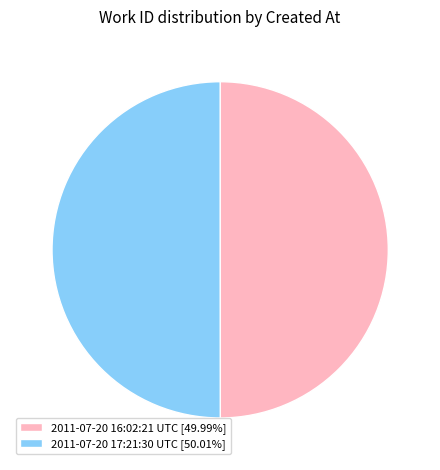

Do 2011-07-20 17:21:30 UTC [50.01%] and 2011-07-20 16:02:21 UTC [49.99%] together represent more than half of the pie?

Yes